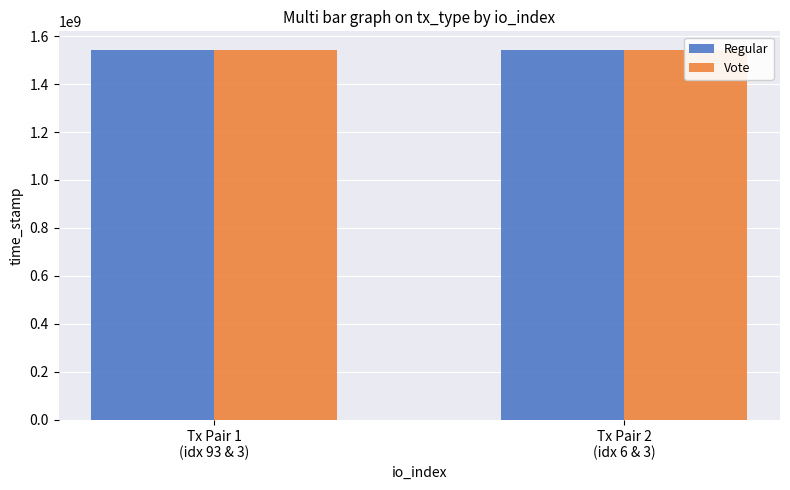

What is the difference between the highest and lowest values at Tx Pair 1
(idx 93 & 3)?

273664